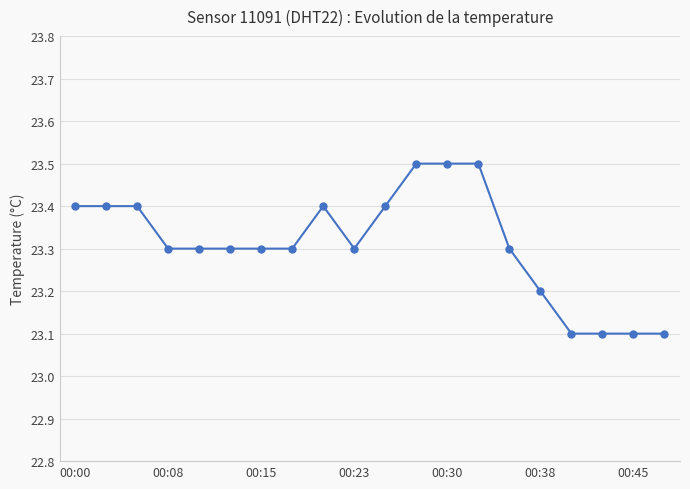

What is the average value?

23.3